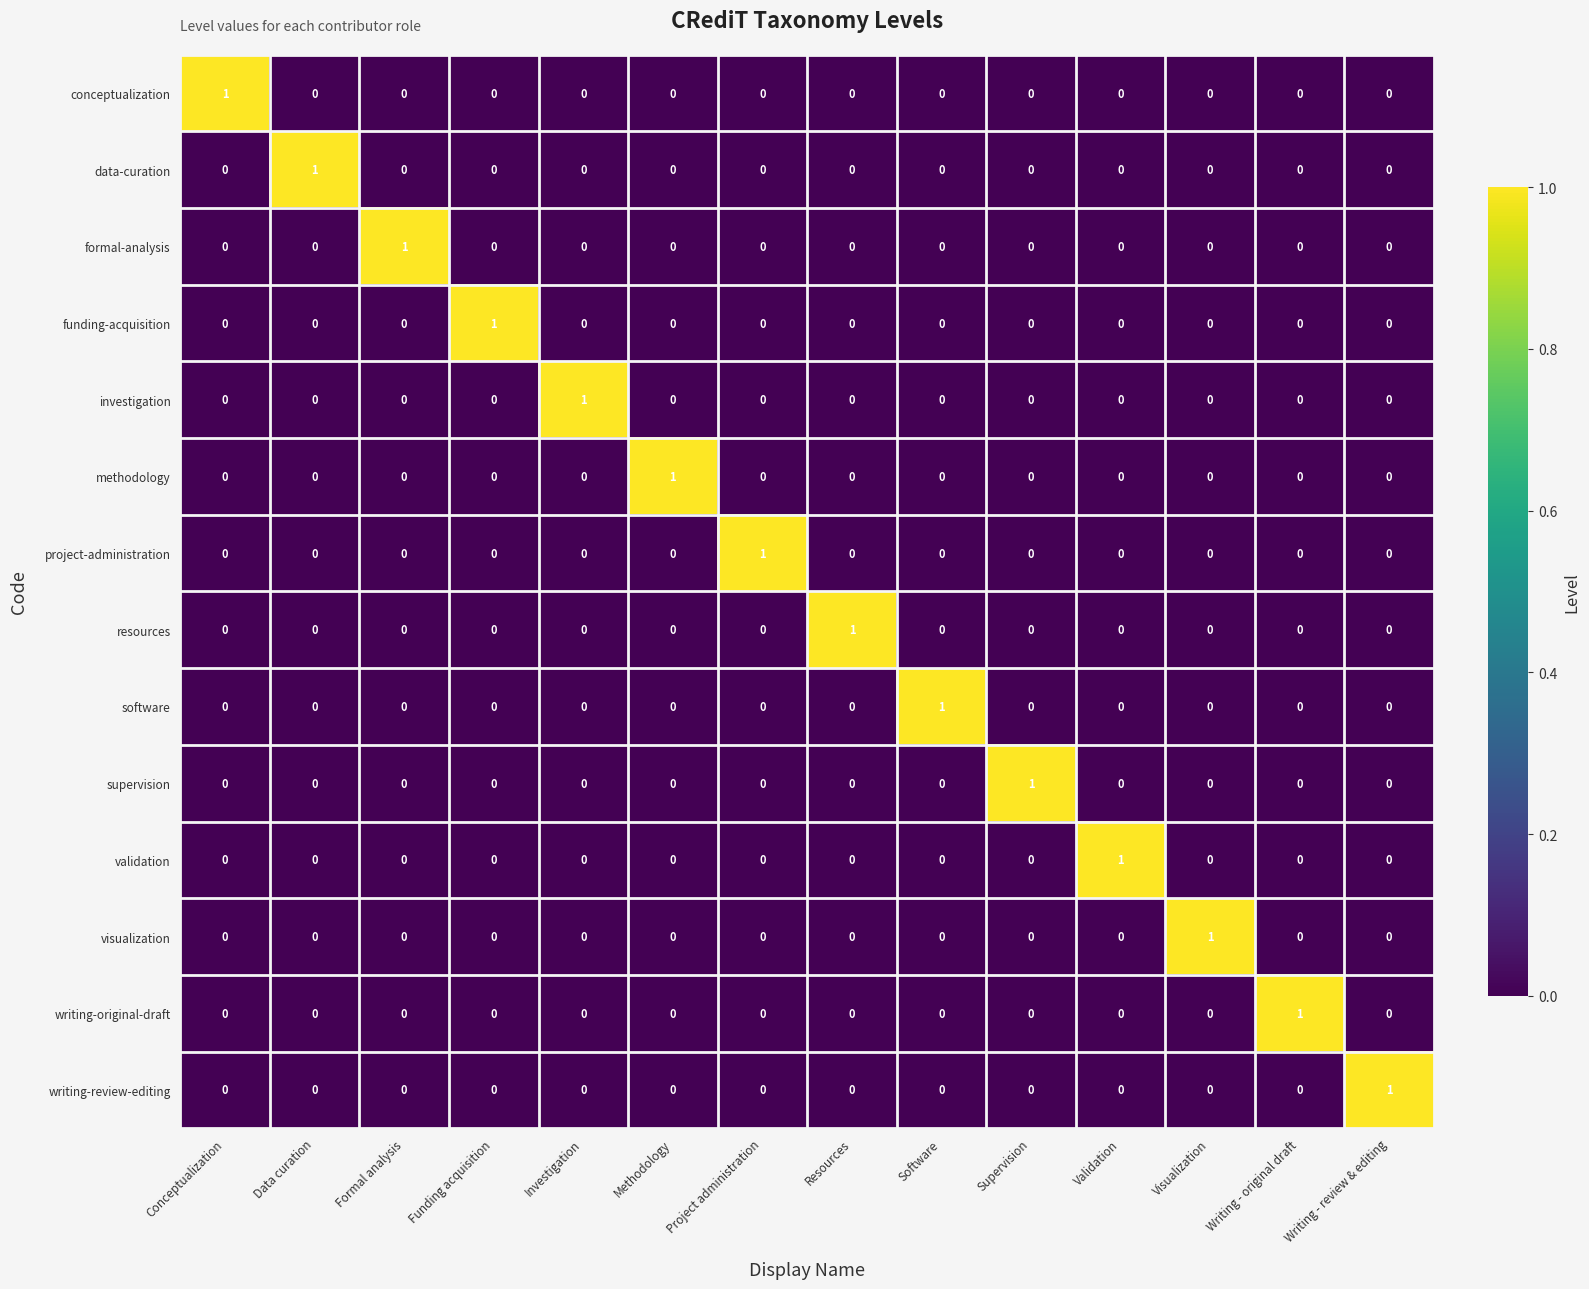

True or false: funding-acquisition has a value of 1 at Investigation.

False